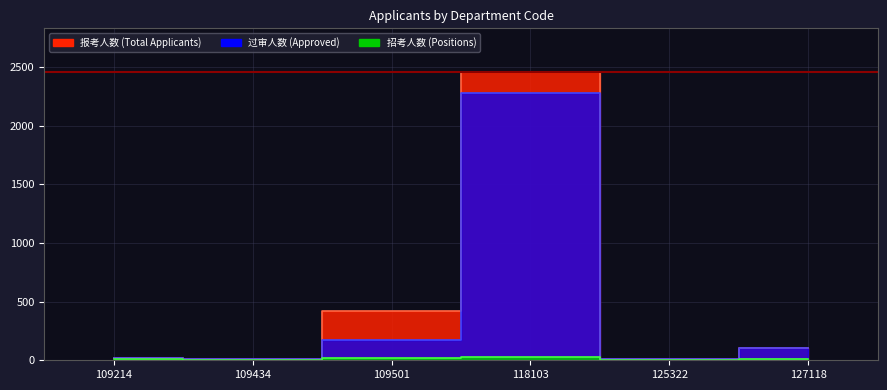

What is the value of the 报考人数 point at the 2nd from the left?

15